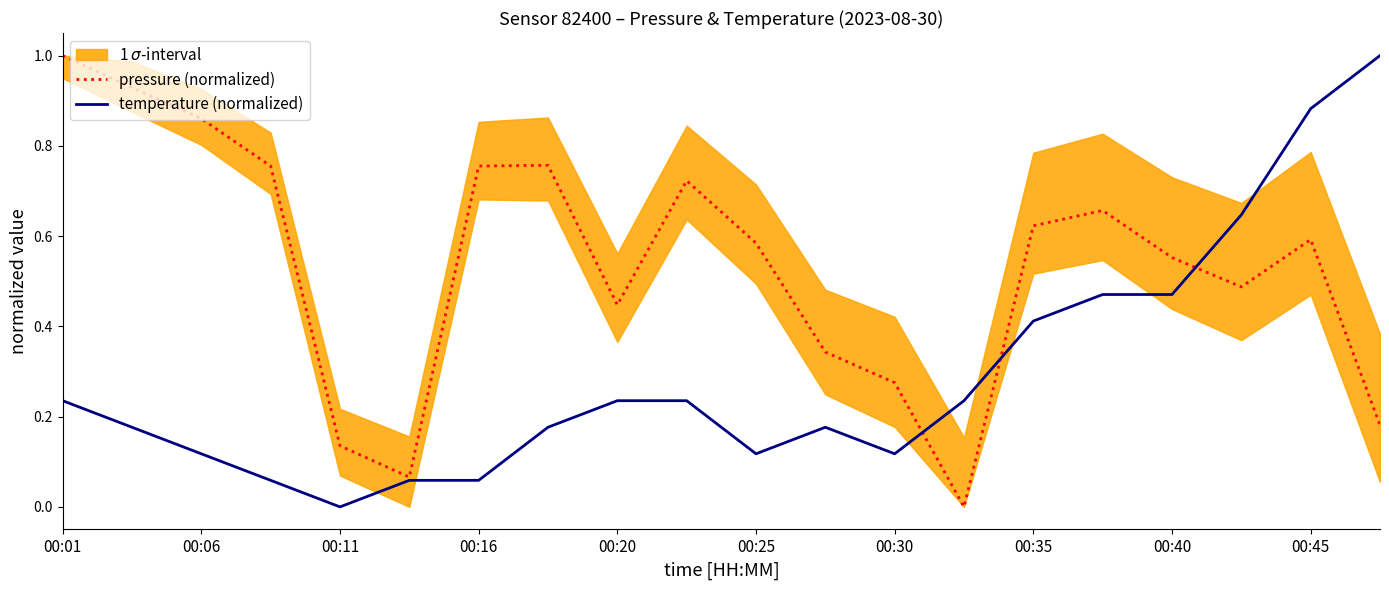

Which category has the highest value in the pressure (normalized) series?

00:01